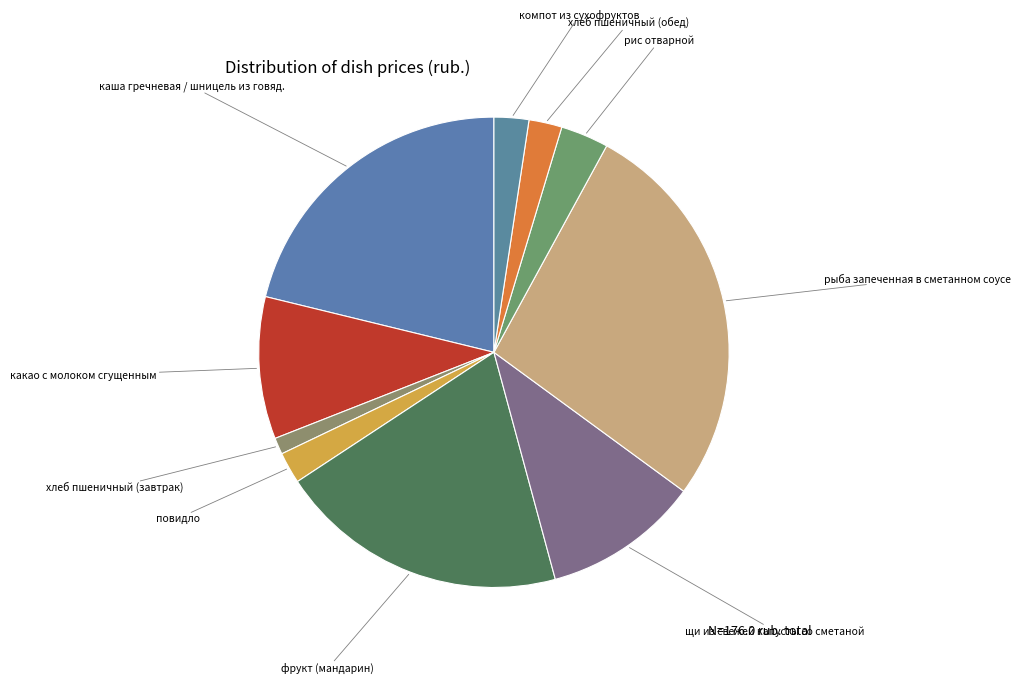

How many segments does this pie chart have?

10